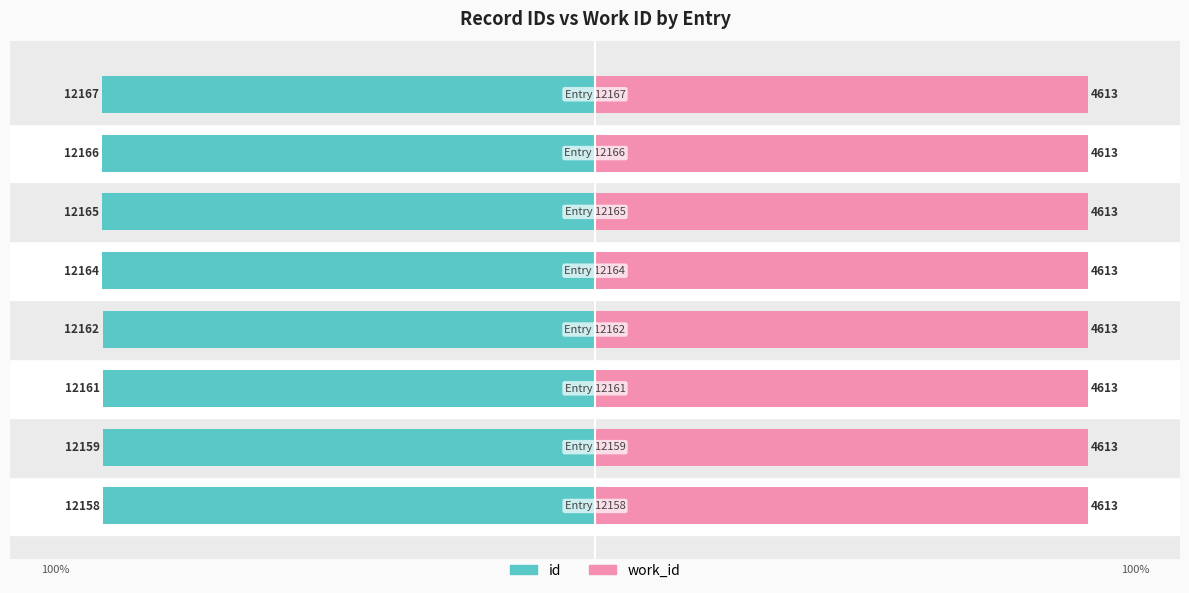

Which series has the largest range (max minus min)?

id